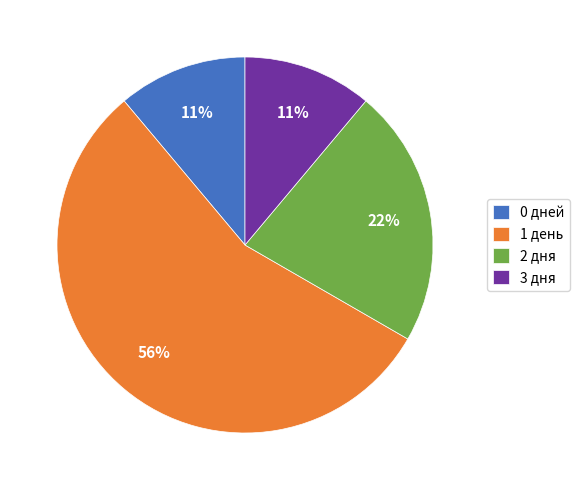

Do 0 дней and 3 дня together represent more than half of the pie?

No